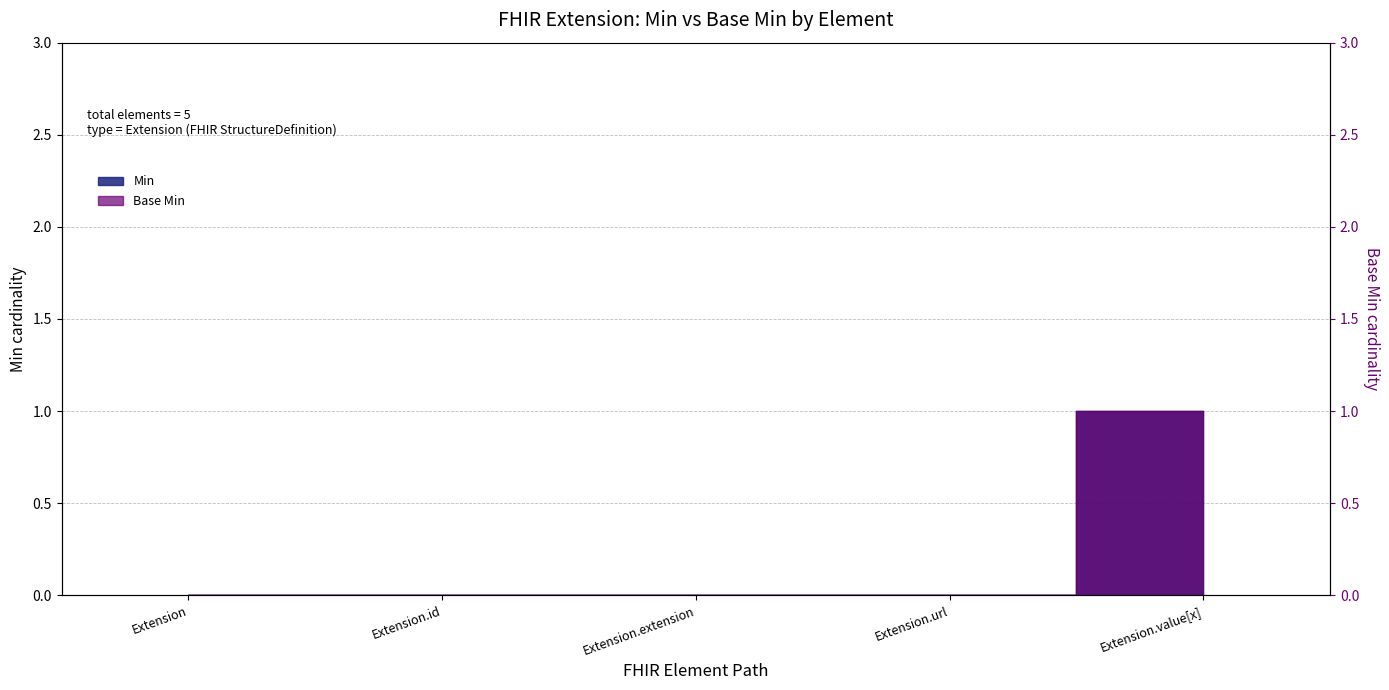

At which category is the sum across all series the highest?

Extension.value[x]